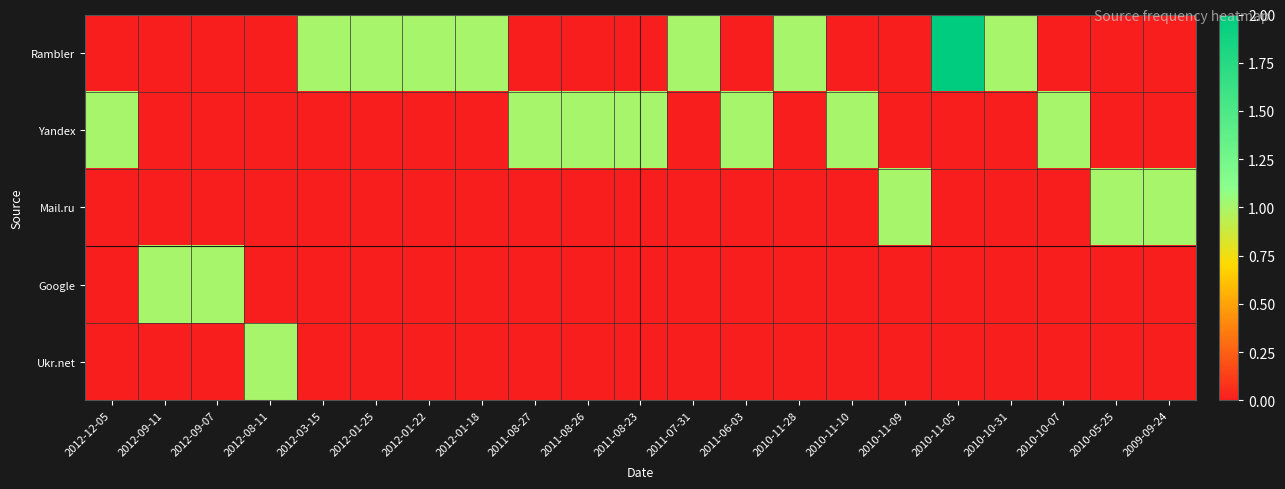

At which category is the sum across all series the highest?

2010-11-05